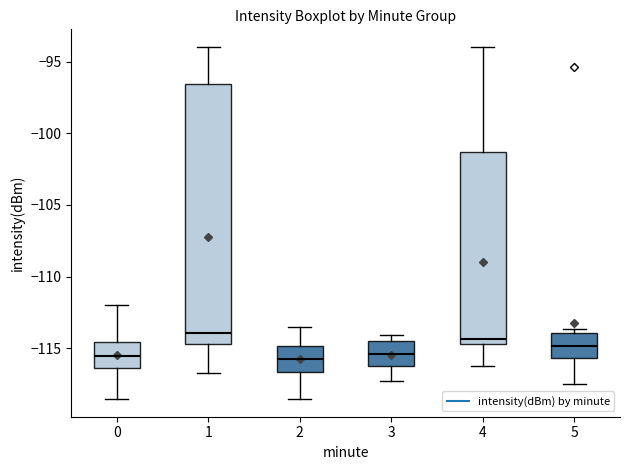

Which box is the tallest, from its lower edge to its upper edge?

1